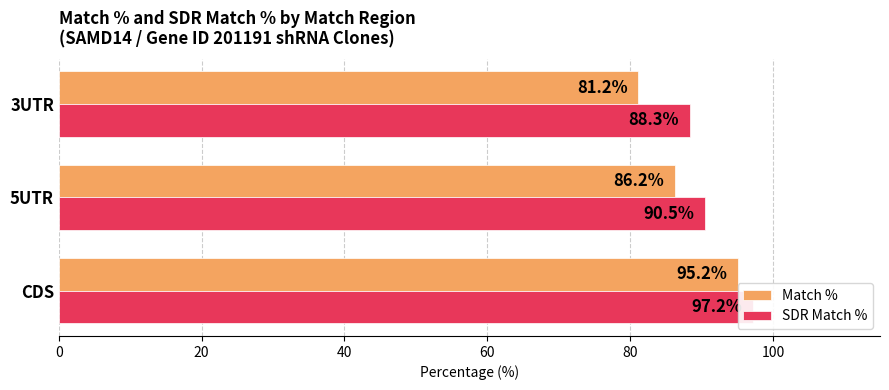

Which series has the widest spread of values?

Match %